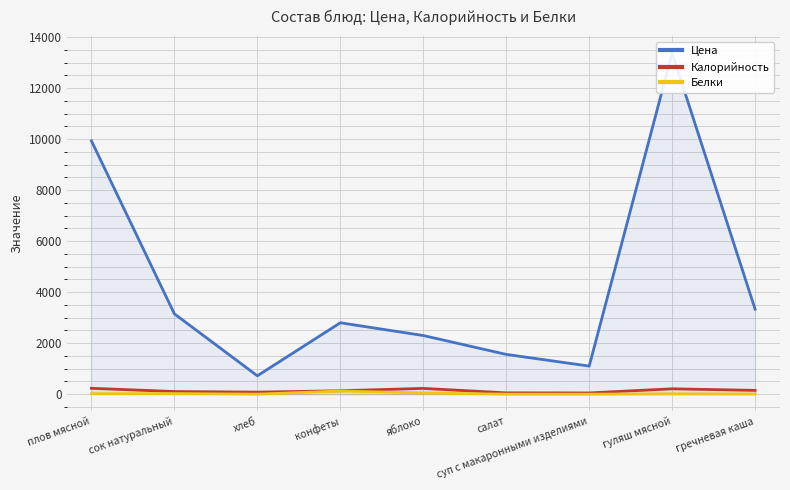

How many interior local peaks does the Белки series have?

3